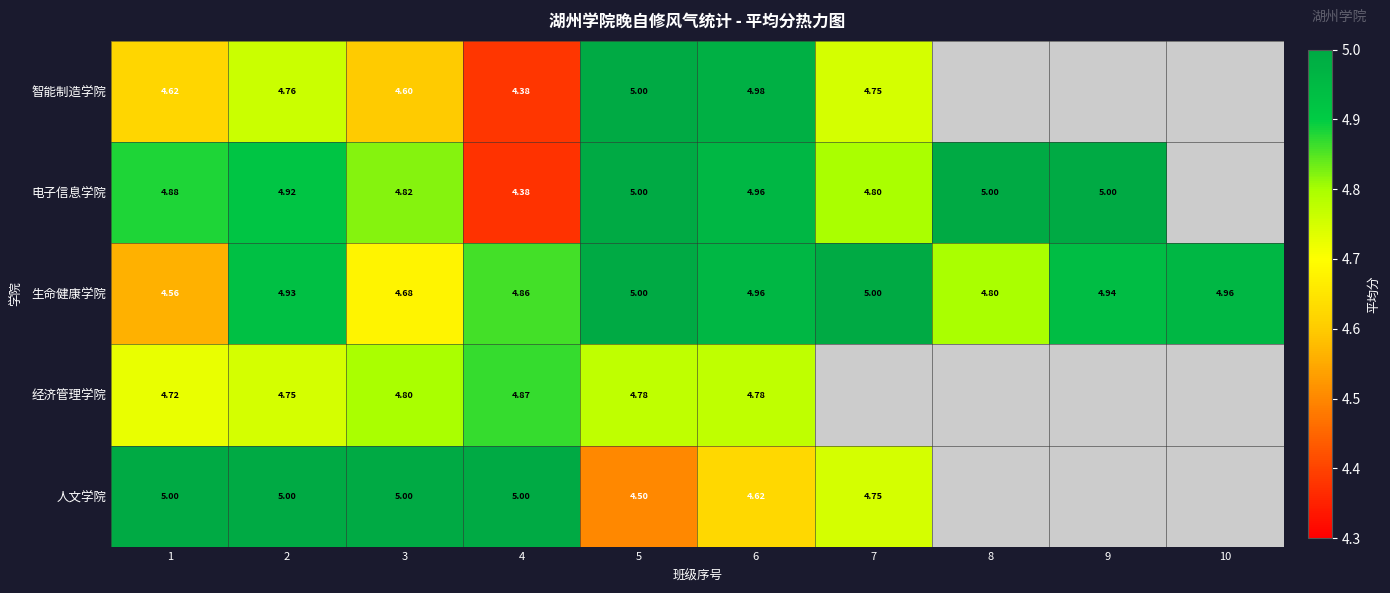

What is the smallest value displayed?

4.4